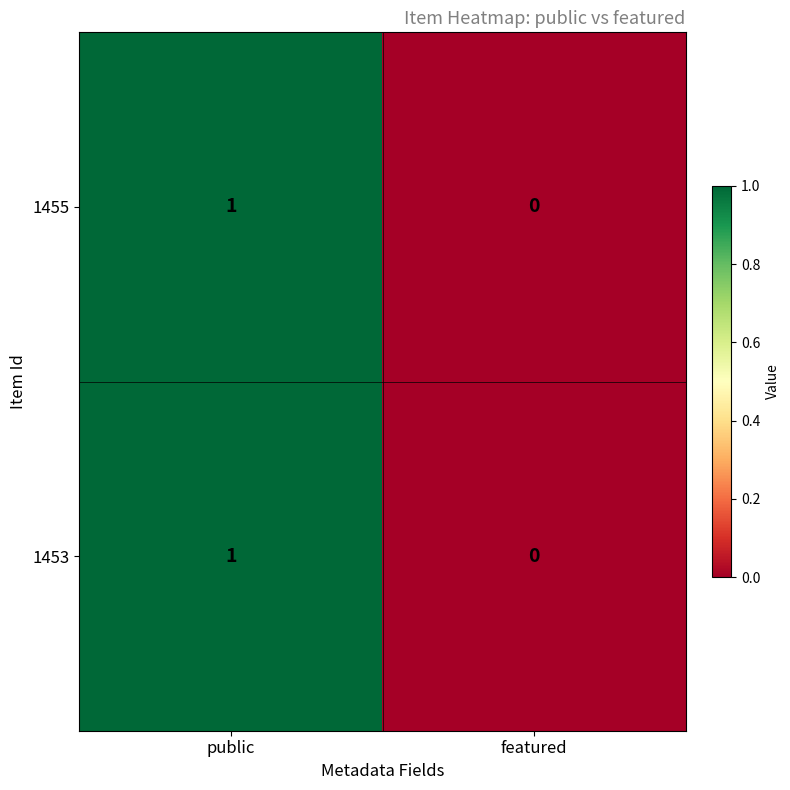

Rank the categories by 1455 value from lowest to highest.

featured, public